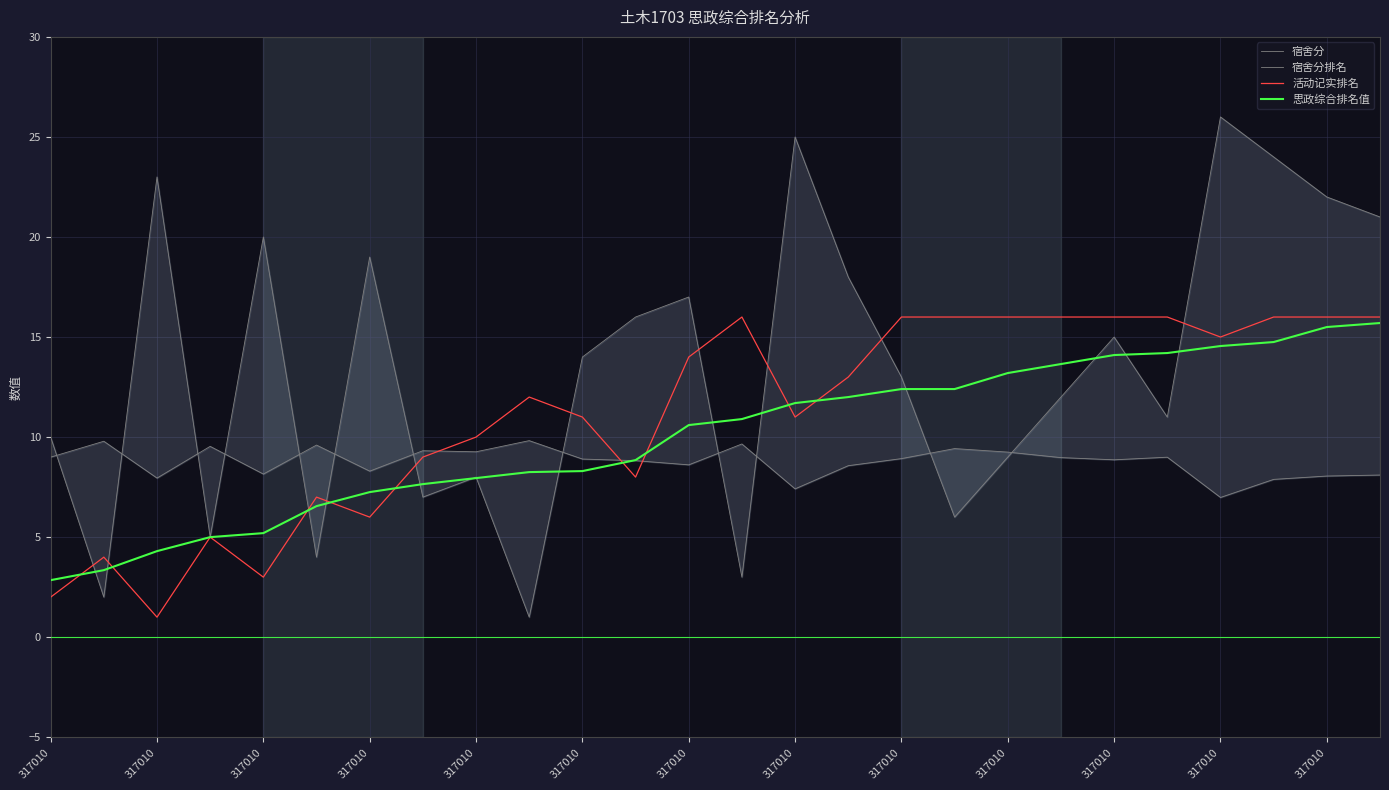

How many values in the 宿舍分排名 series exceed 14?

12